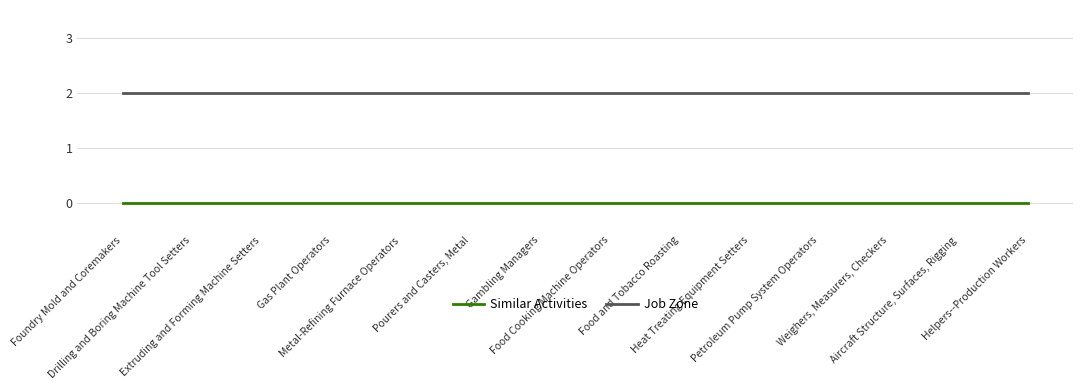

How many distinct data groups are displayed?

2